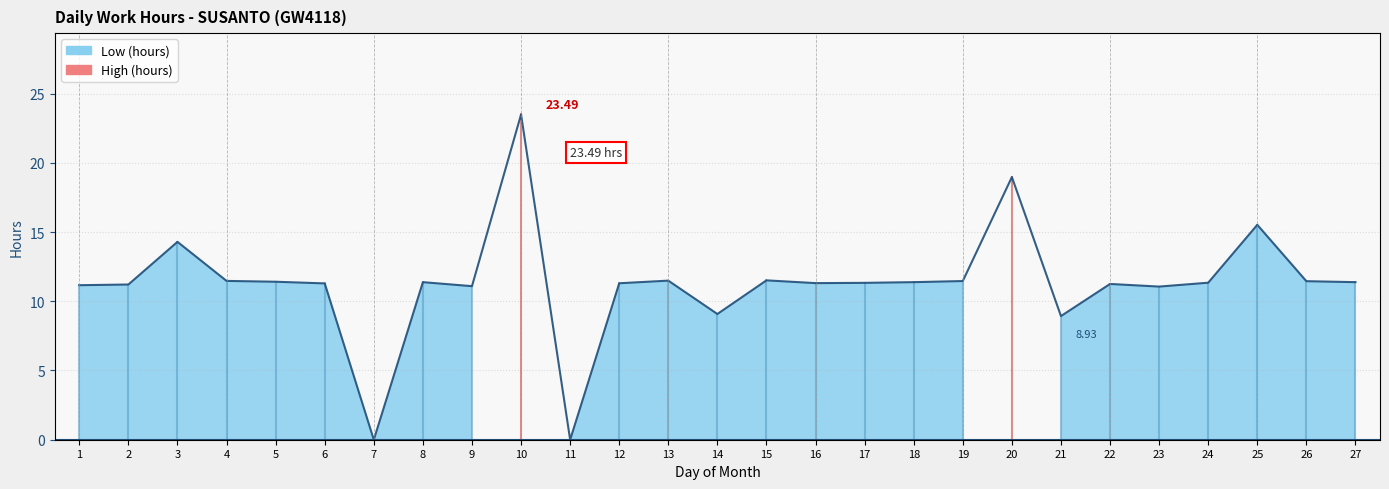

What is the average value?

11.3